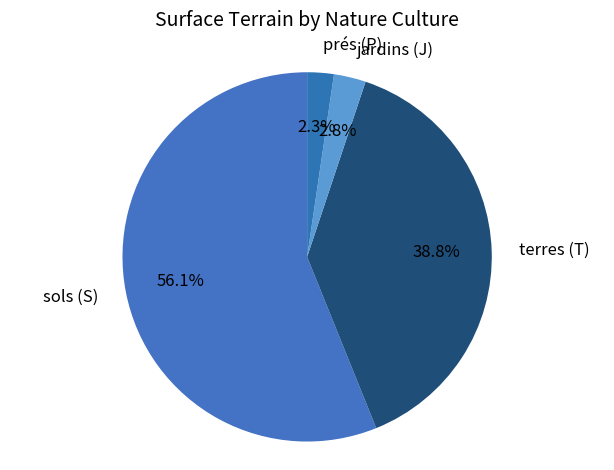

How many segments does this pie chart have?

4